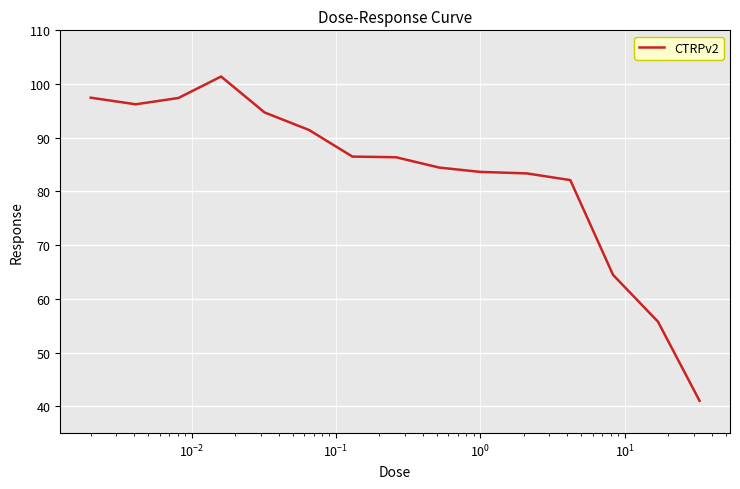

What is the minimum value shown in the chart?

41.0